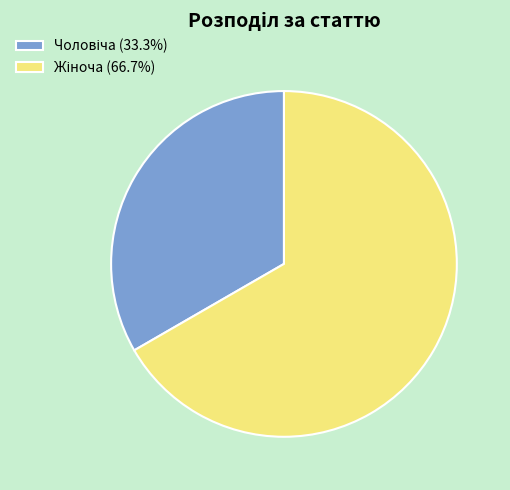

Is there any slice that represents more than half of the pie?

Yes